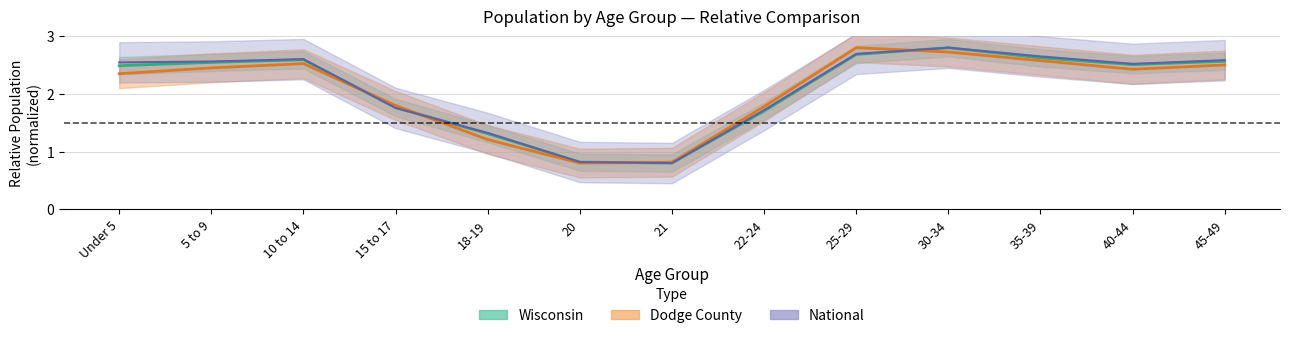

Which series changed the most between 18-19 and 20?

National